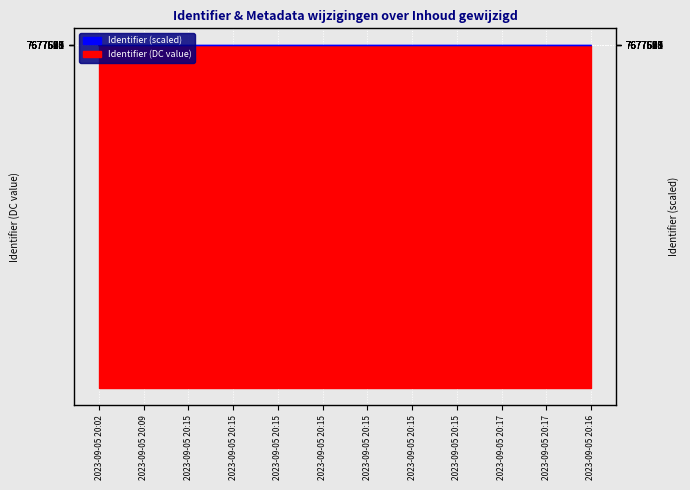

True or false: there are more than 0 points higher than both neighbors.

False